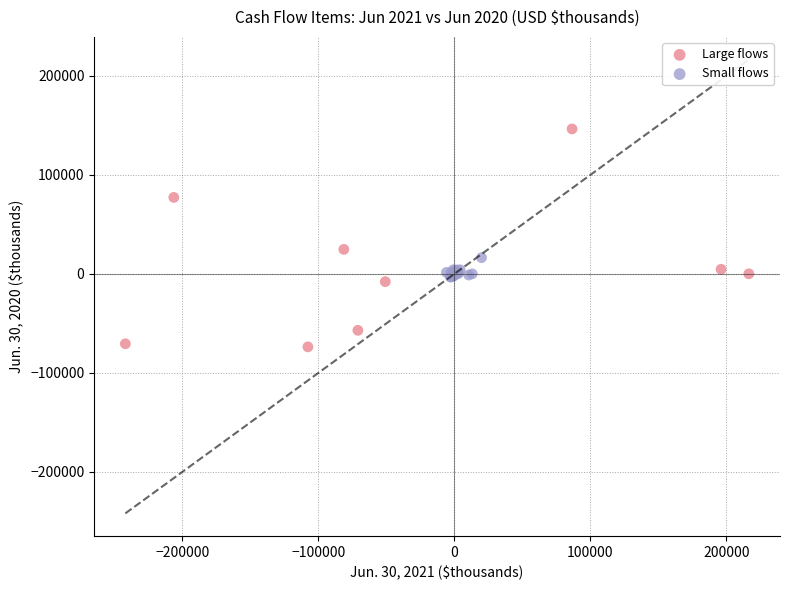

Which series reaches the maximum Y coordinate?

Large flows